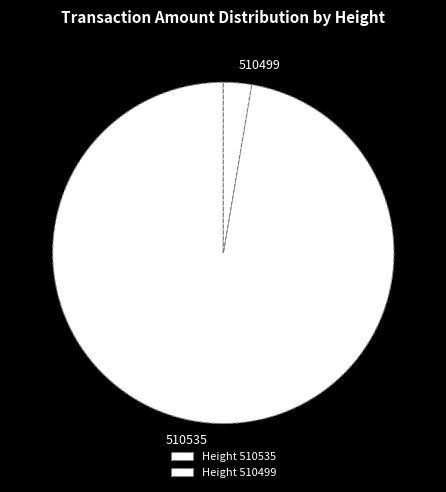

Which slice represents more than half of the pie?

510535